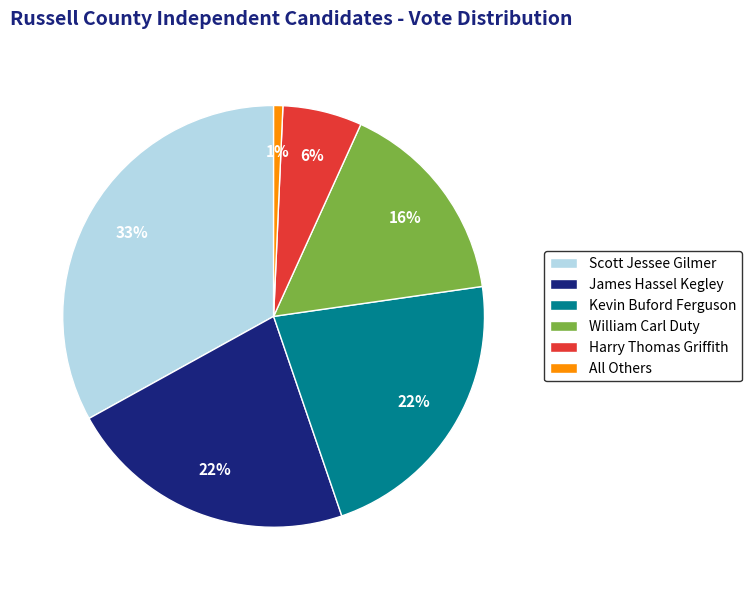

Combined, do Kevin Buford Ferguson and Scott Jessee Gilmer account for over 50%?

Yes